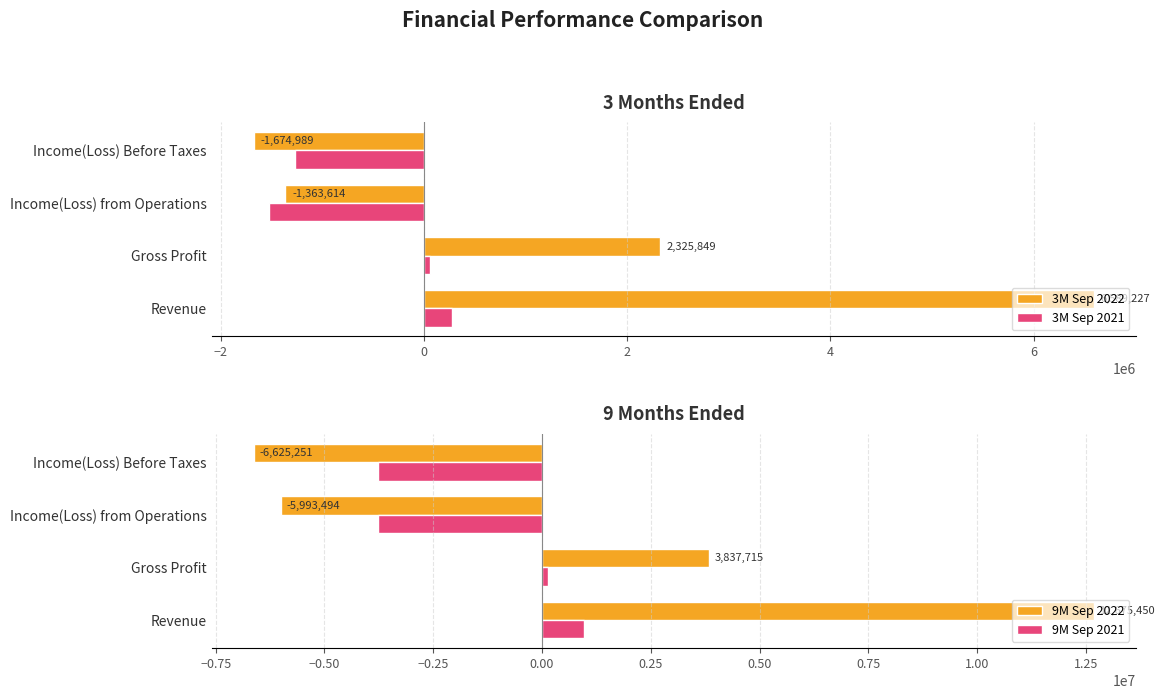

Which category has the lowest value in the 3M Sep 2021 series?

Income(Loss) from Operations